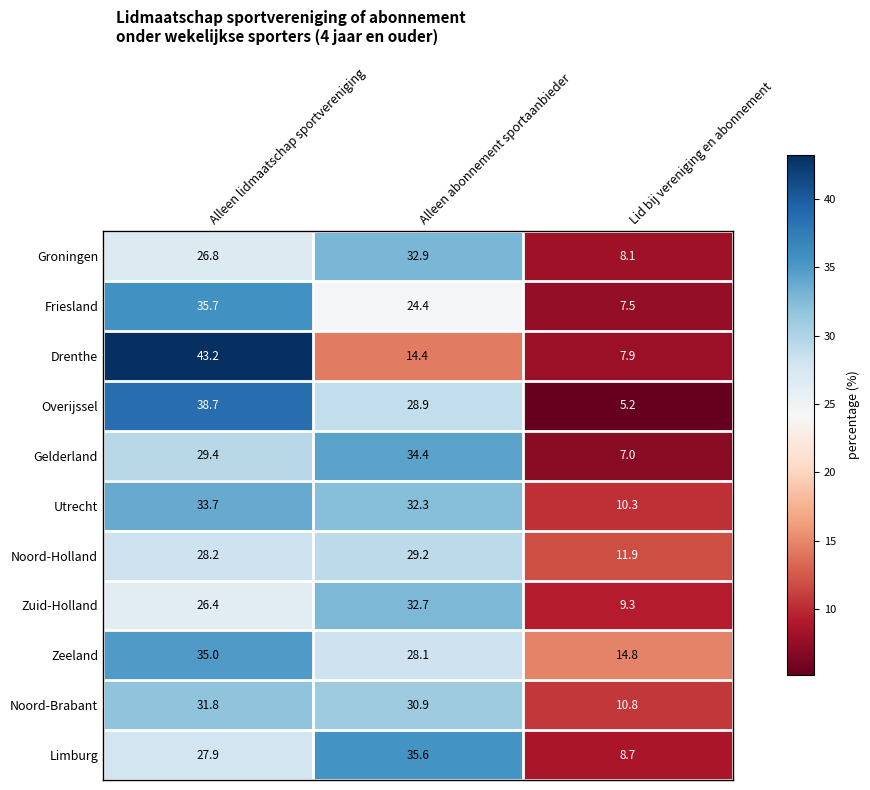

How many data points in Utrecht are less than 32?

1